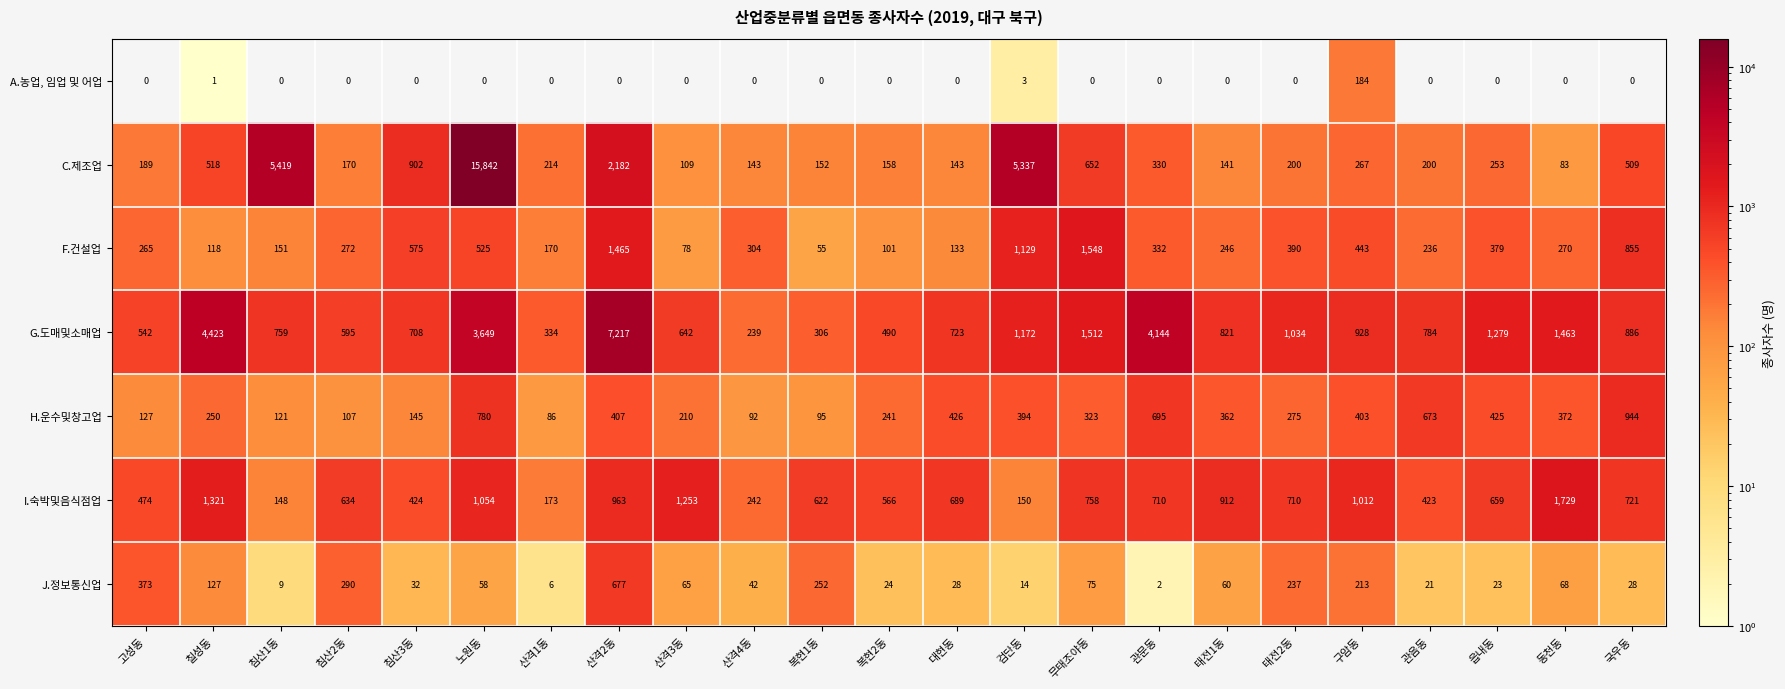

How many categories are shown in the chart?

23